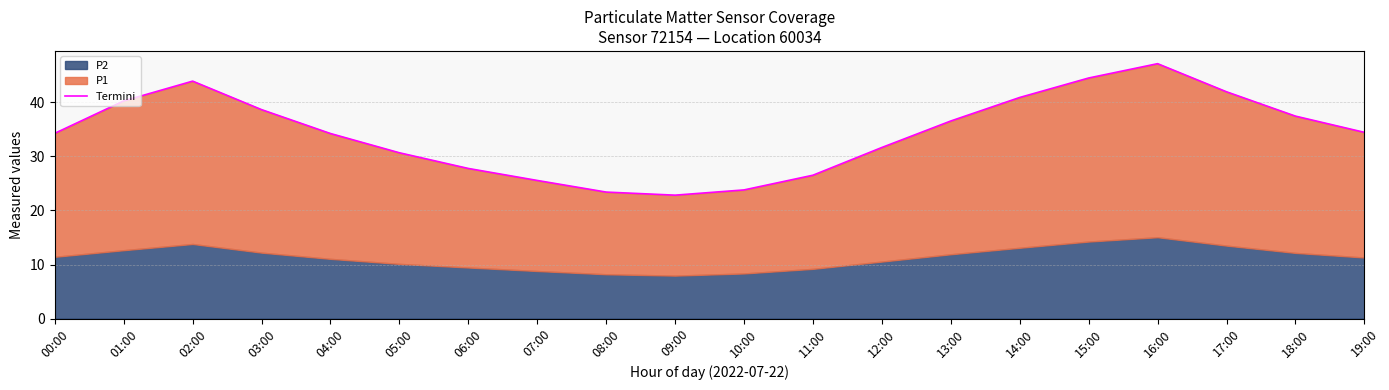

How many lines are shown in the chart?

1